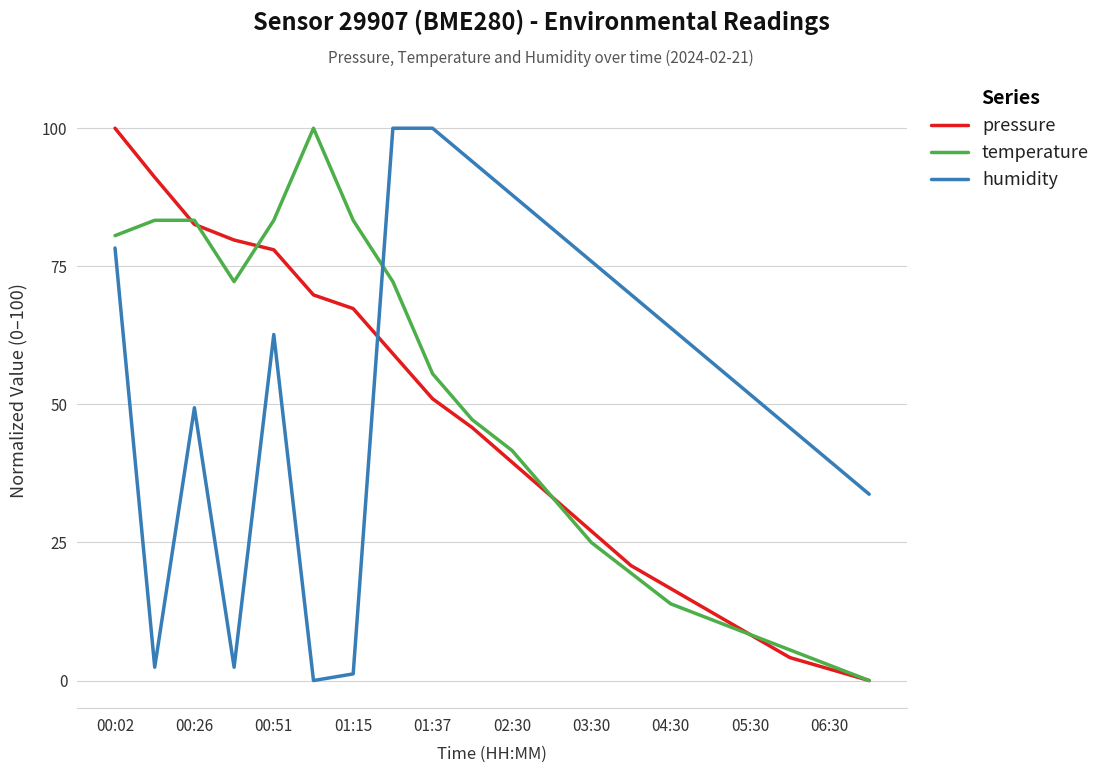

What is the maximum value for humidity?

100.0